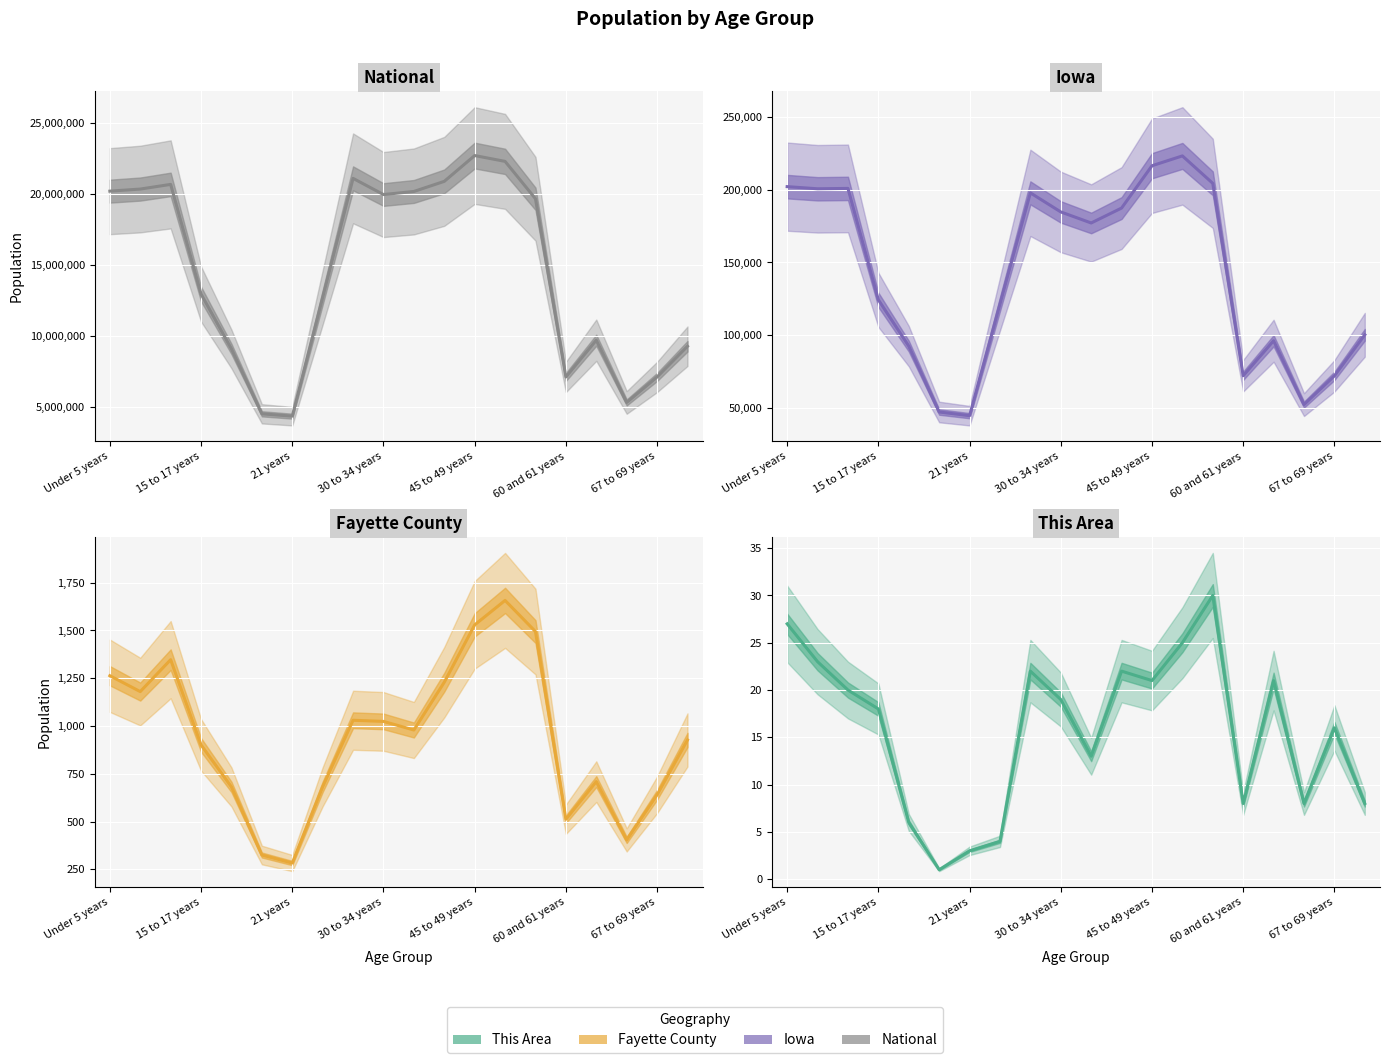

In Fayette County, how many points are higher than both neighbors (excluding endpoints)?

4